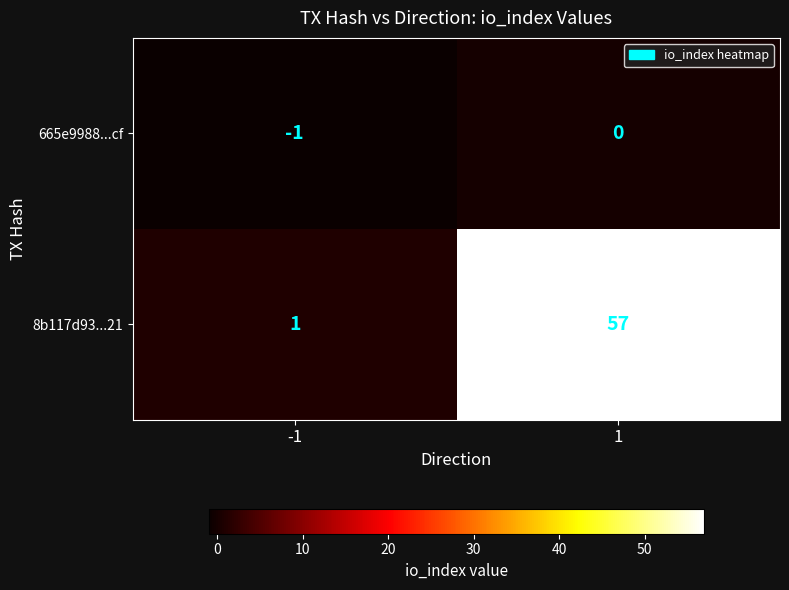

How many series are shown in this chart?

2